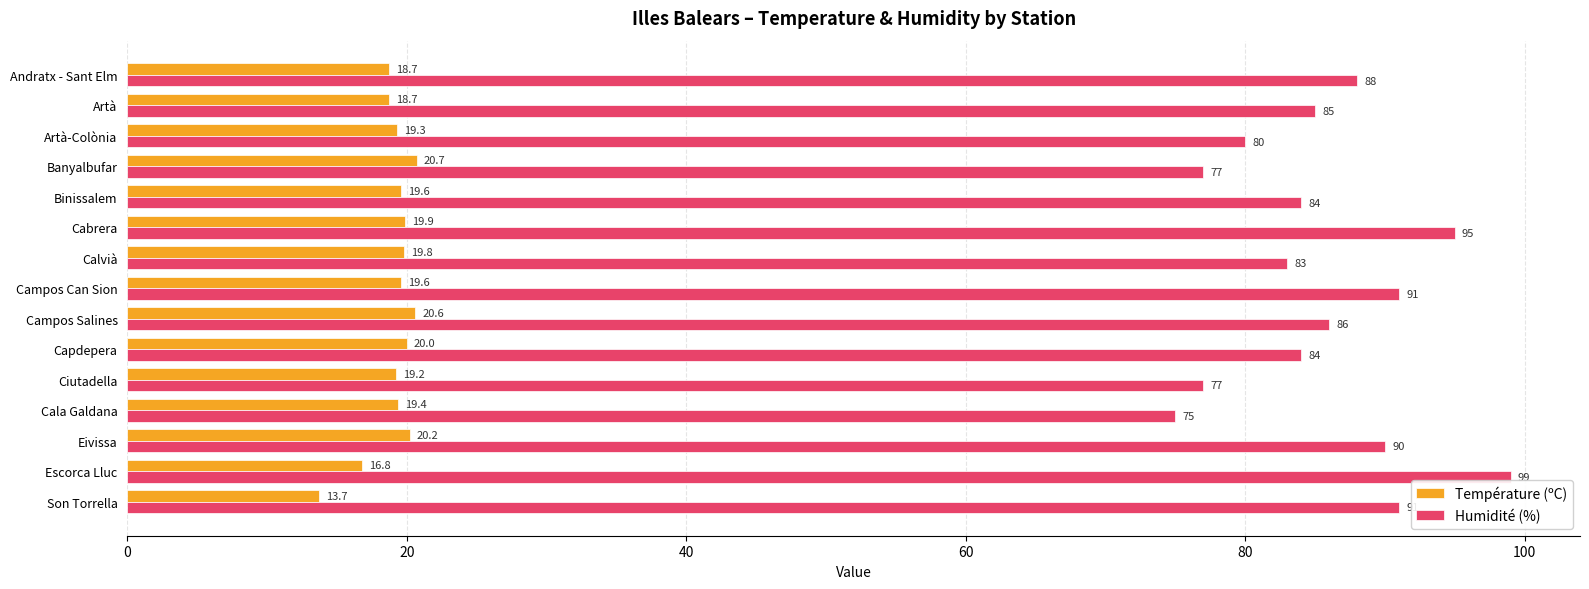

The value of Humidité (%) at Cala Galdana is 75.0. True or false?

True